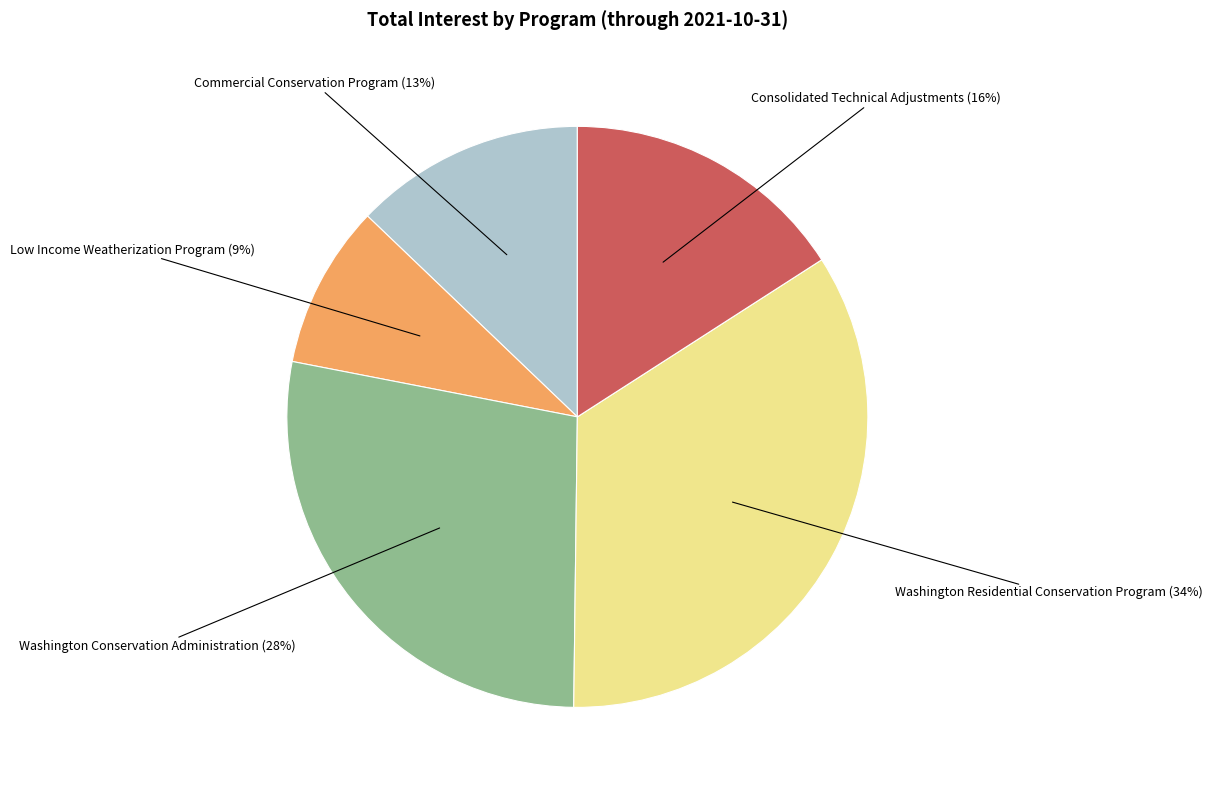

Does any single category account for the majority?

No